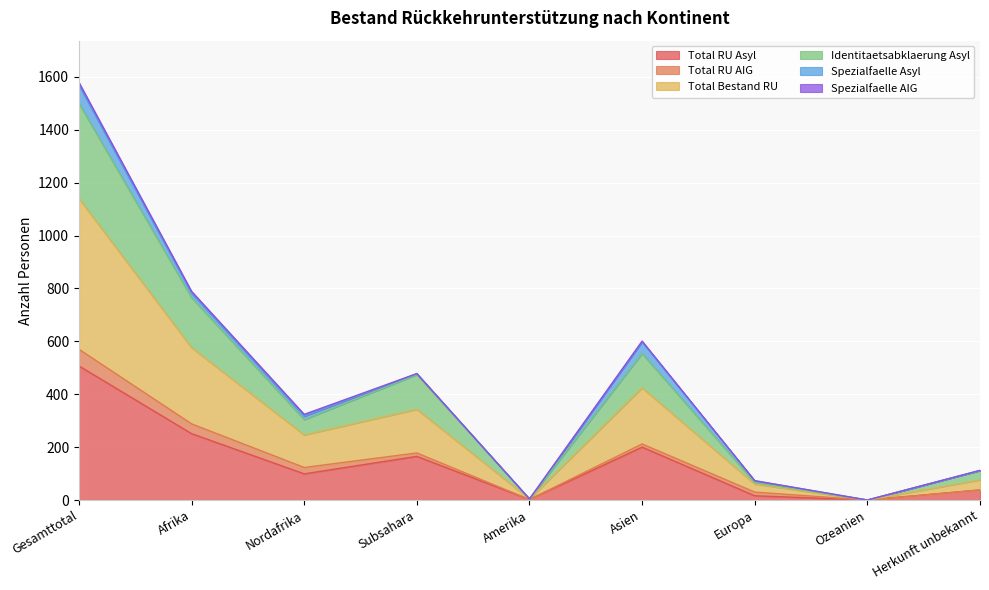

What is the value of the Total RU Asyl point at the 7th from the left?

16